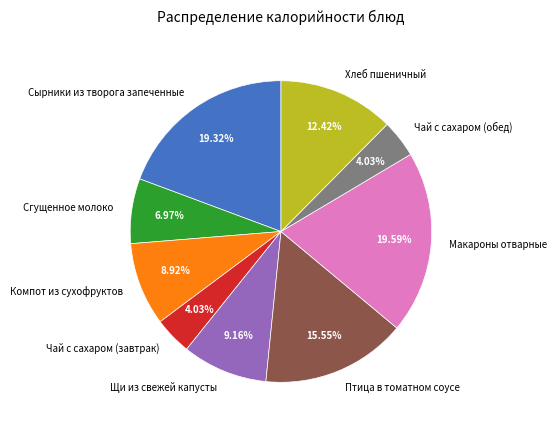

Approximately how many times larger is the value at Хлеб пшеничный compared to Чай с сахаром (обед)?

3.1